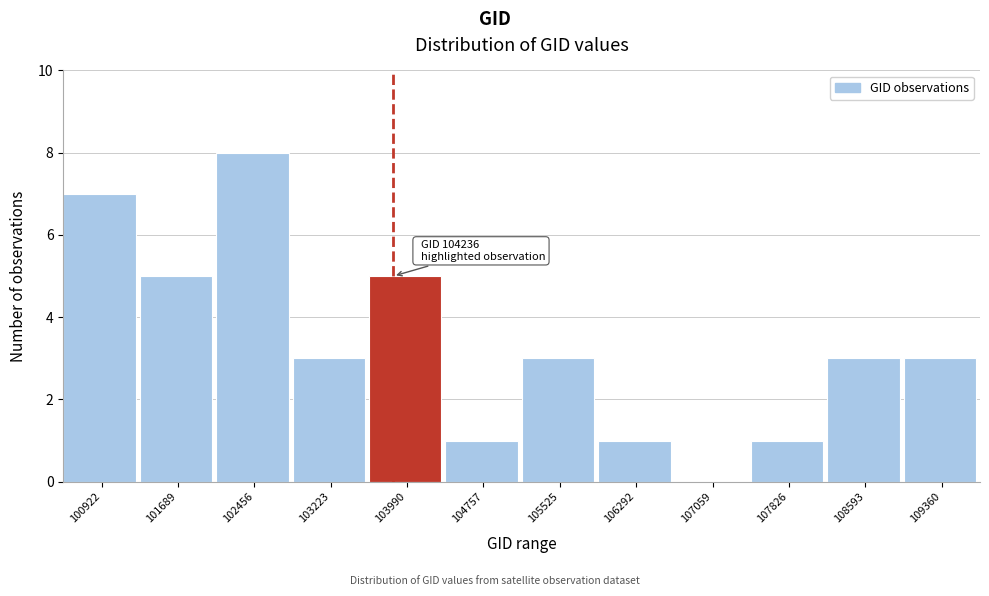

Reading left to right, transcribe all the data shown in this chart.

100922=7	101689=5	102456=8	103223=3	103990=5	104757=1	105525=3	106292=1	107059=0	107826=1	108593=3	109360=3